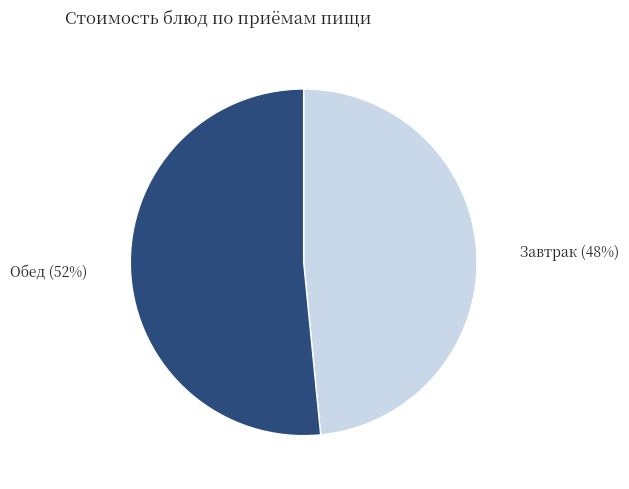

Rank the categories by value from lowest to highest.

Завтрак, Обед